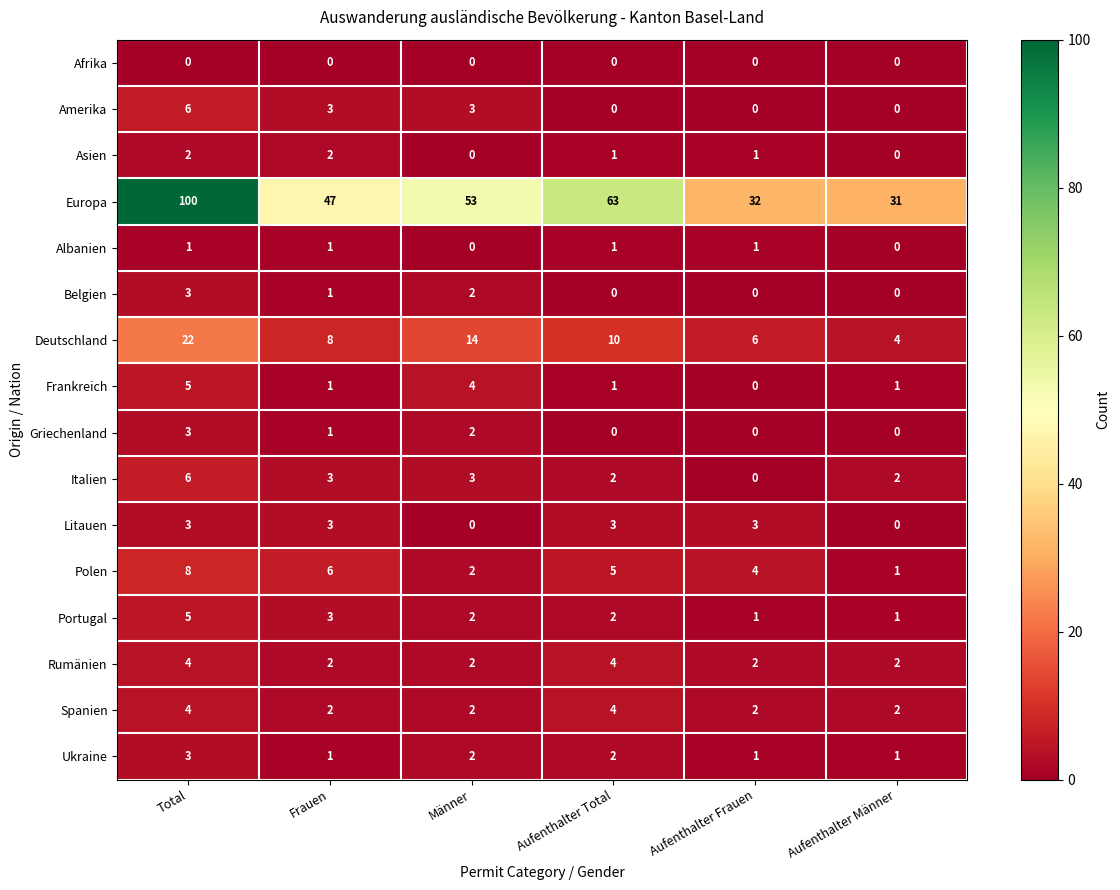

Is it true that Griechenland equals 1 at Frauen?

True